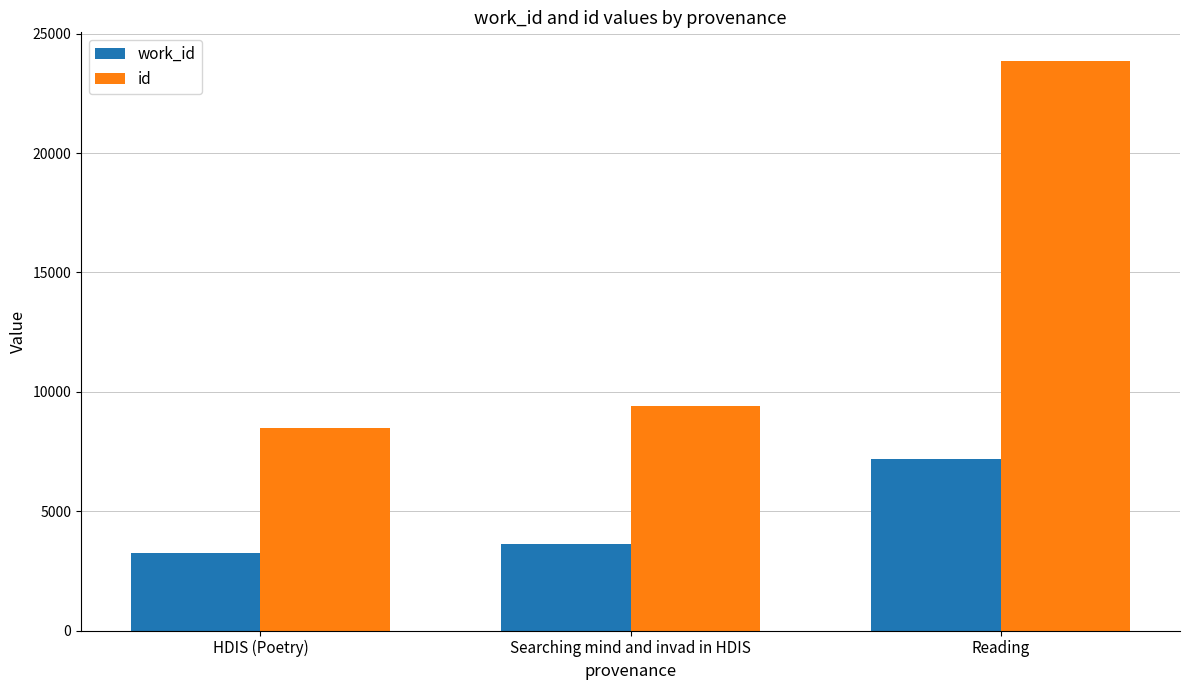

List the series in order of their overall mean, highest first.

id, work_id